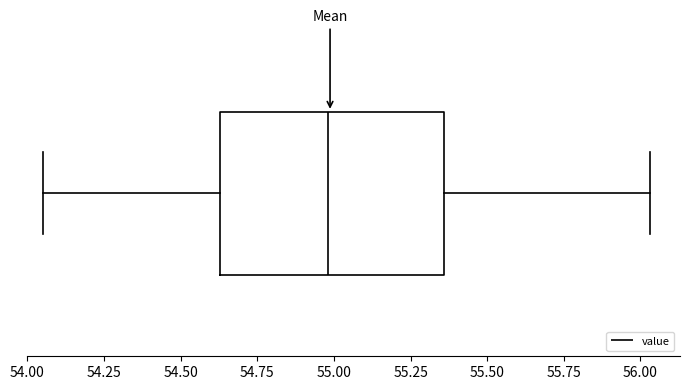

Read this box plot against the x-axis: the position of the median line, the range covered by the box, and the ends of both whiskers. The values are not printed on the chart, so give them approximately, as read against the axis.

median 55.00, box 54.65 to 55.35, whiskers 54.05 to 56.05